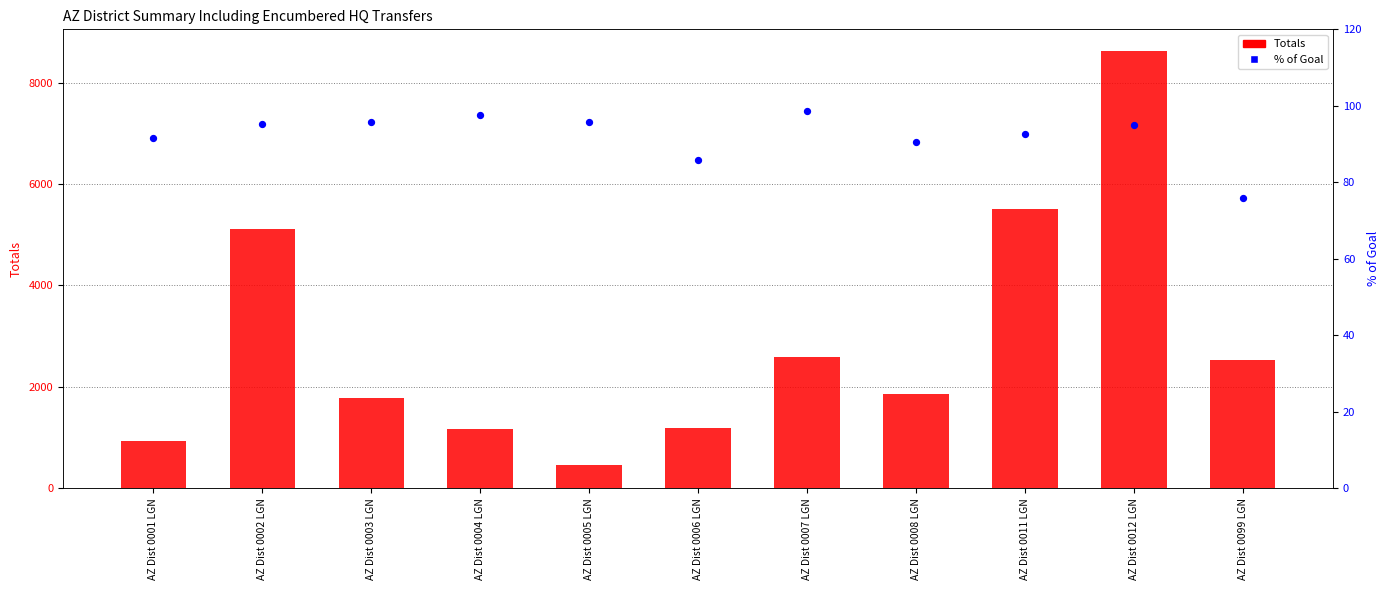

Is the value of Totals at AZ Dist 0011 LGN greater than the value of % of Goal at AZ Dist 0099 LGN?

Yes